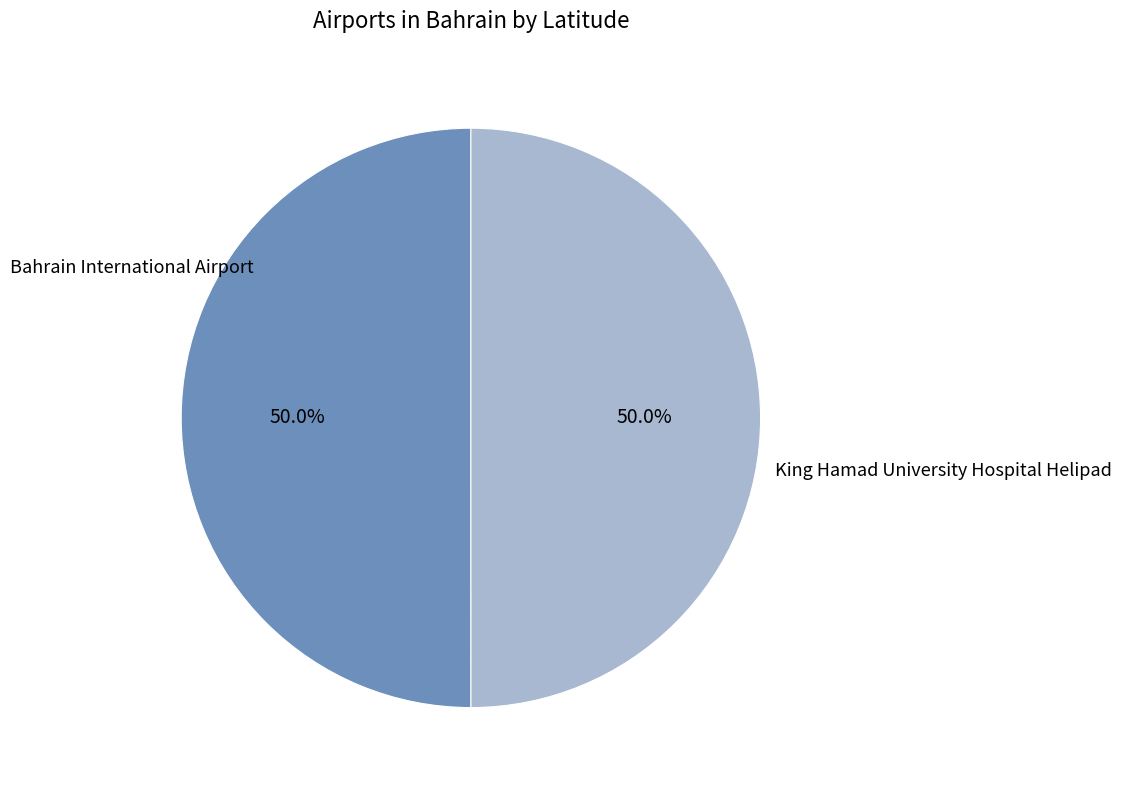

Which category has the smallest portion of the pie?

King Hamad University Hospital Helipad